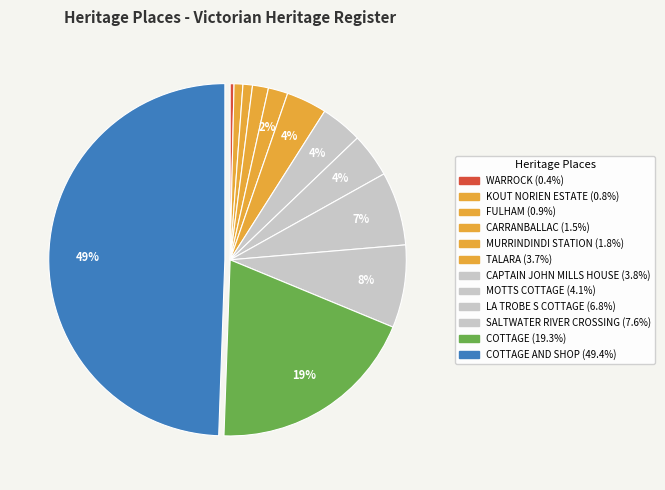

Which slice is the smallest?

WARROCK